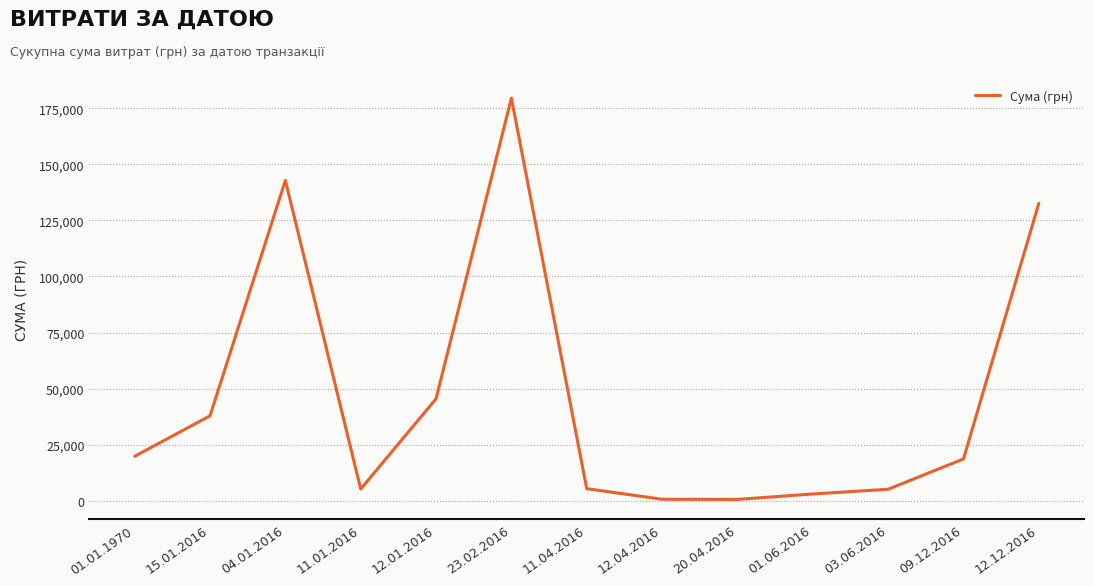

Is it true that the value at 23.02.2016 is 179612.9?

True